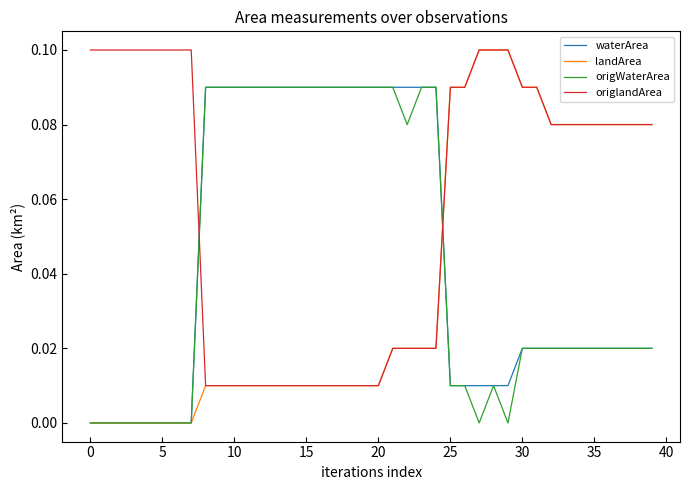

Does the chart have visible grid lines?

No